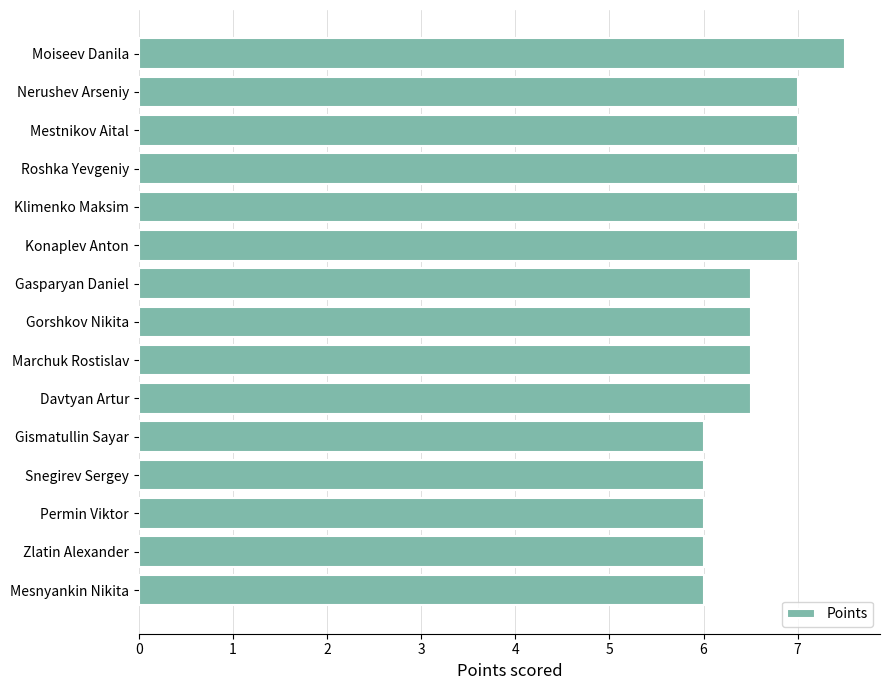

True or false: the data shows 6.5 at Marchuk Rostislav.

True